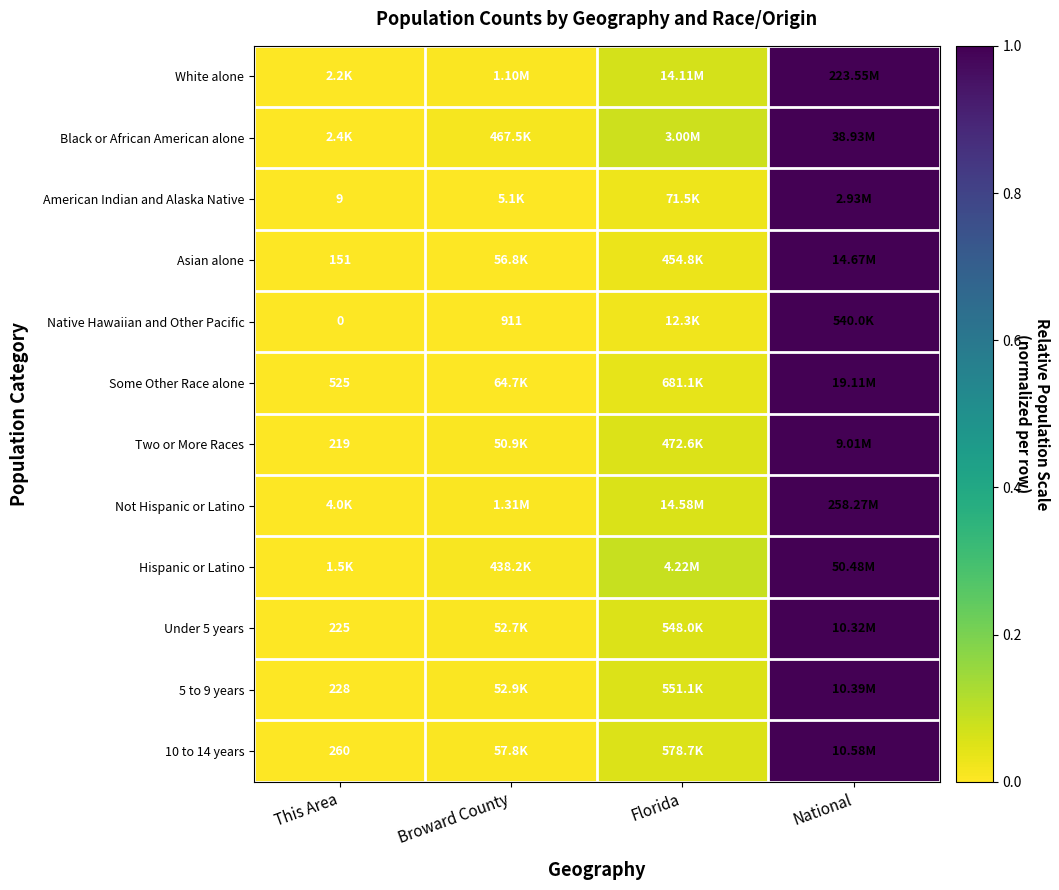

What is the approximate value of Under 5 years at National?

1.0